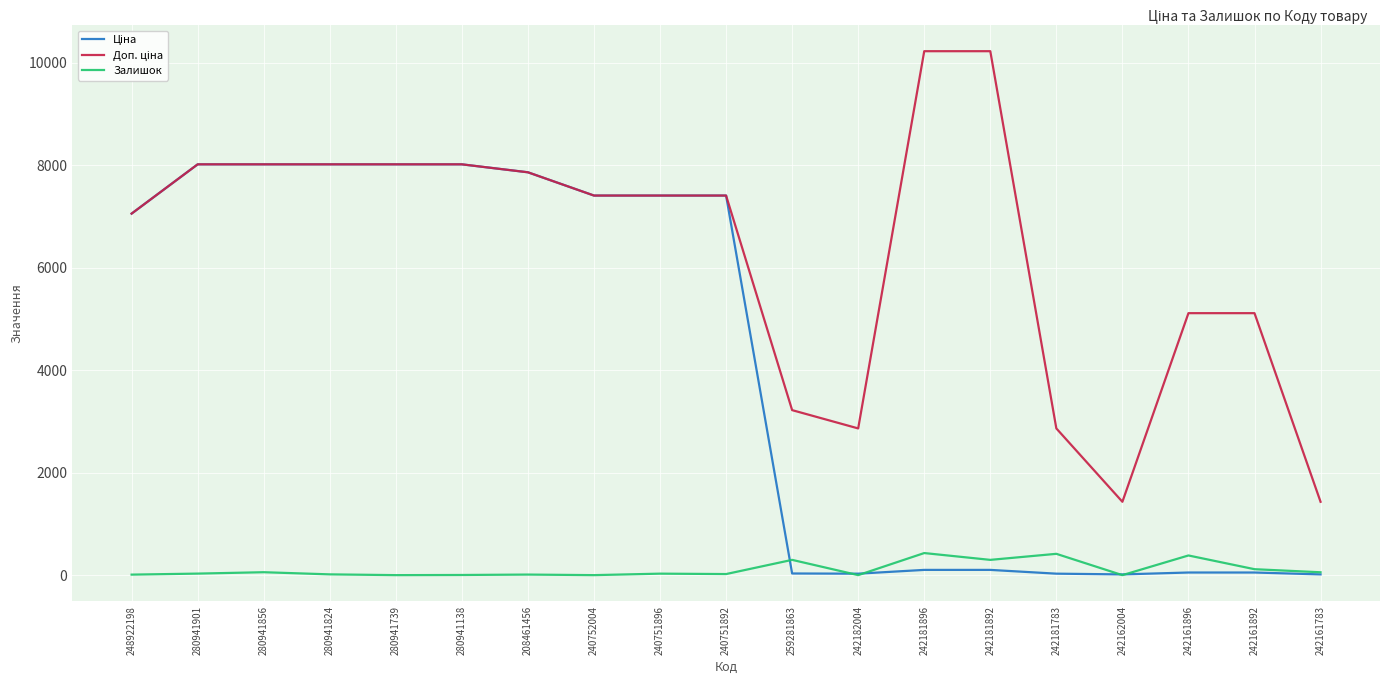

Is it true that Залишок equals 29.0 at 240751896?

True